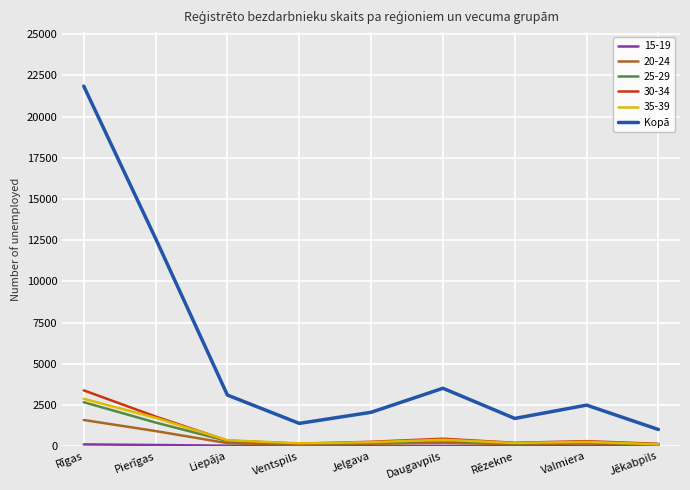

Between Daugavpils and Jēkabpils, which series saw the biggest shift?

Kopā